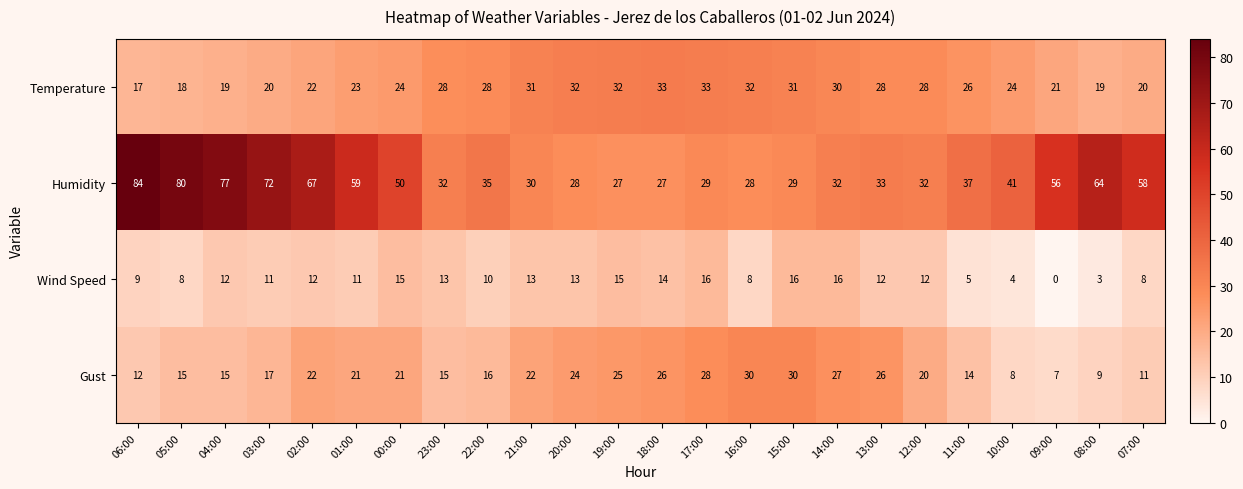

Is it true that Gust equals 6 at 22:00?

False